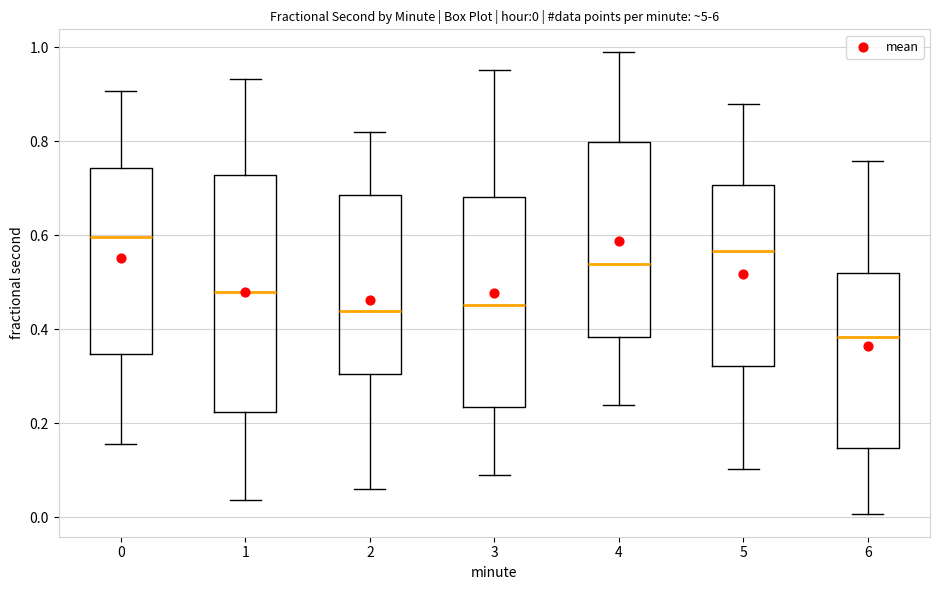

Which box has the lowest median line?

6